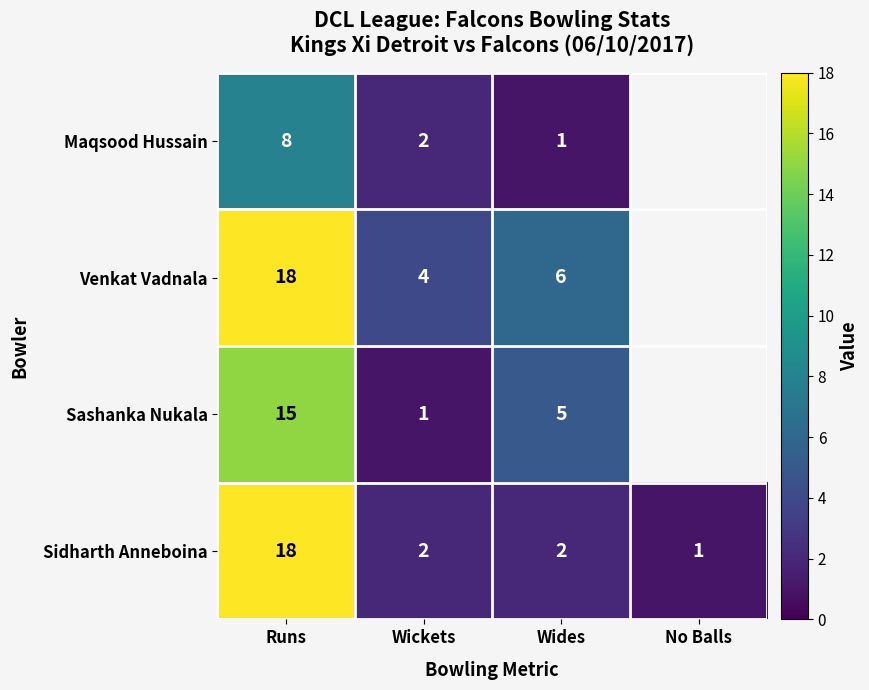

Which series changed the most between Runs and Wickets?

Sidharth Anneboina